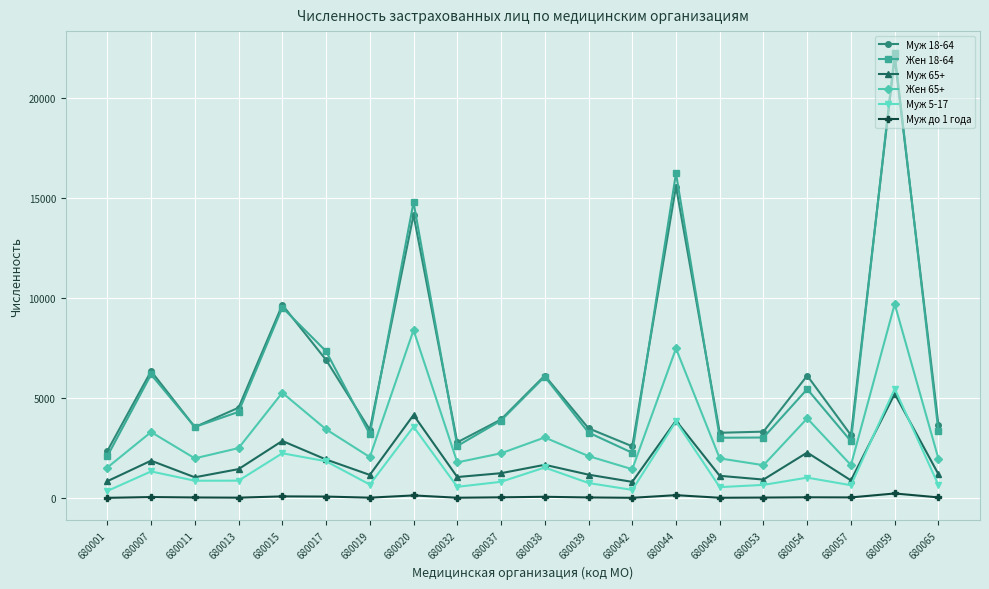

Count the number of categories in the chart.

20